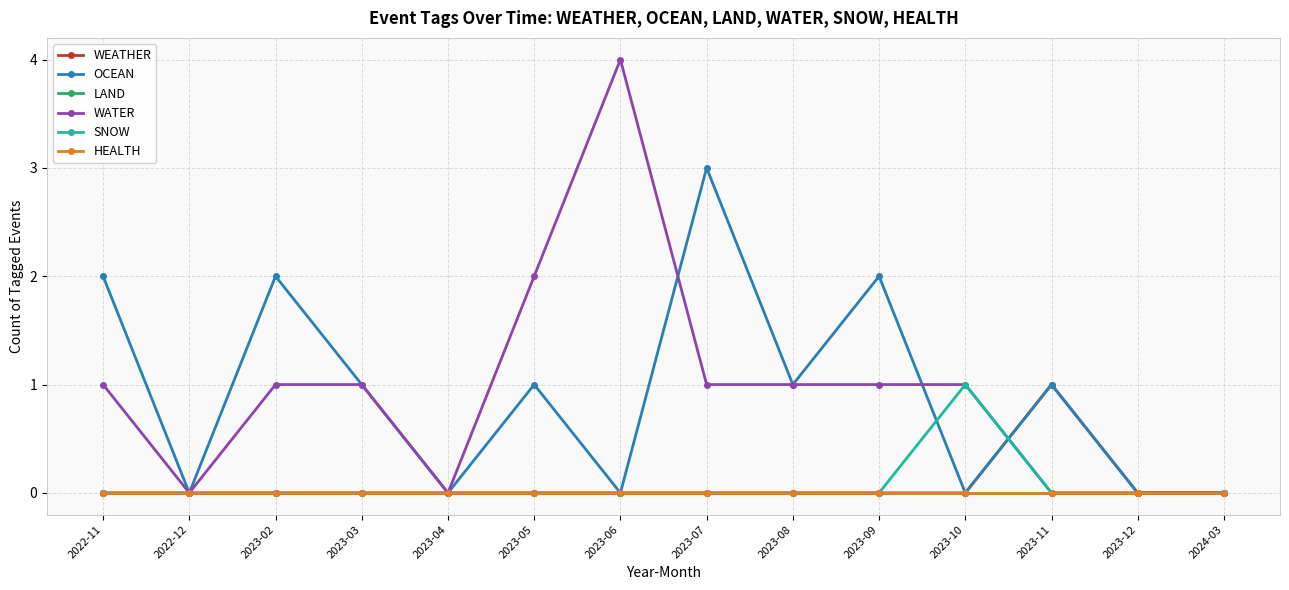

What is the total value across all series at 2023-02?

3